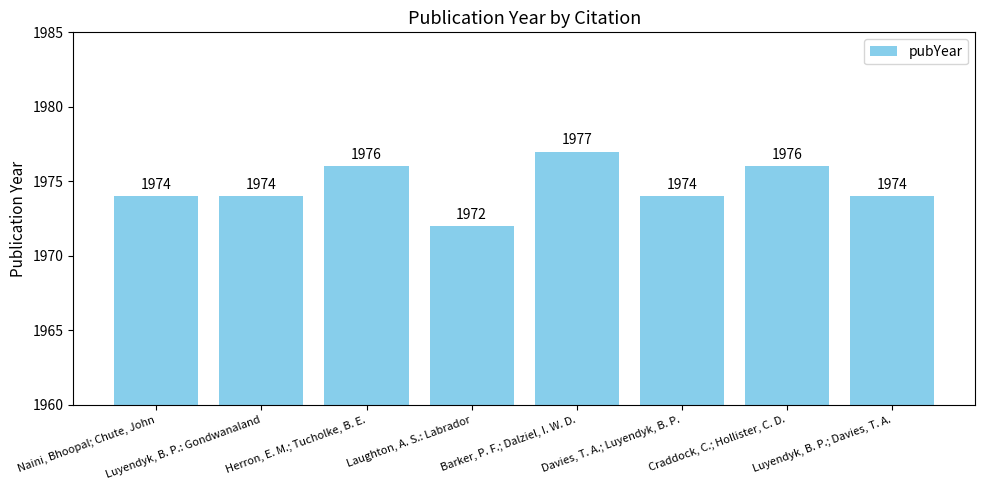

What value does the data have at Luyendyk, B. P.; Davies, T. A.?

1974